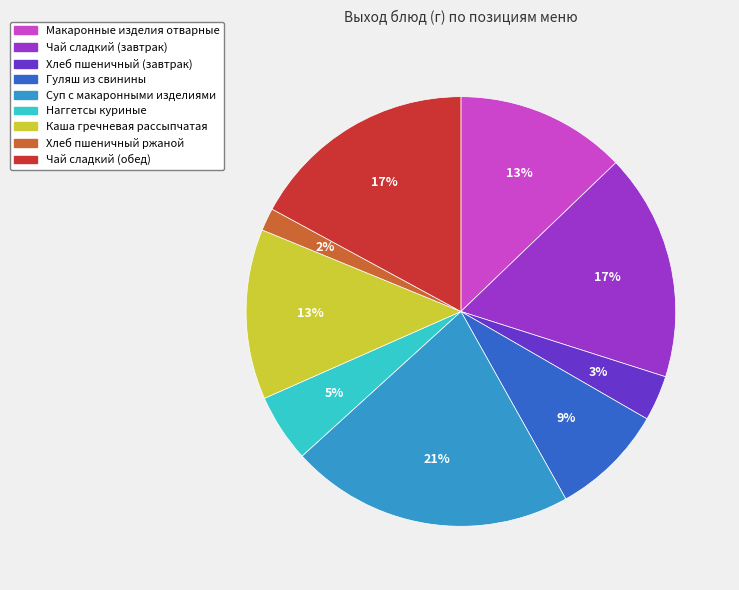

Combined, do Суп с макаронными изделиями and Чай сладкий (обед) account for over 50%?

No